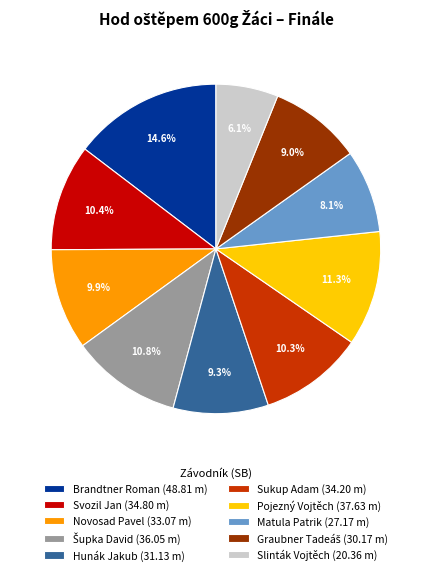

To the nearest percent, what is the difference between the largest and smallest slice percentages?

9%